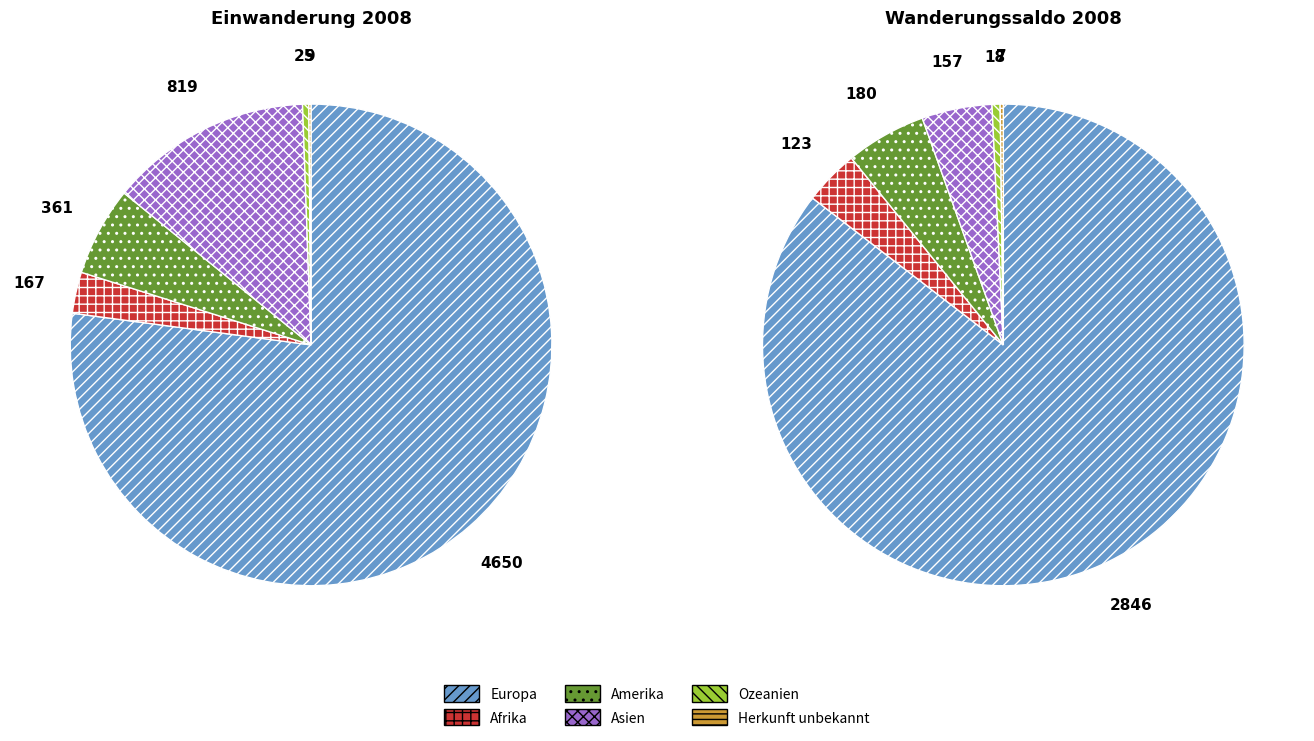

What percentage is the Europa slice, to the nearest percent?

77%